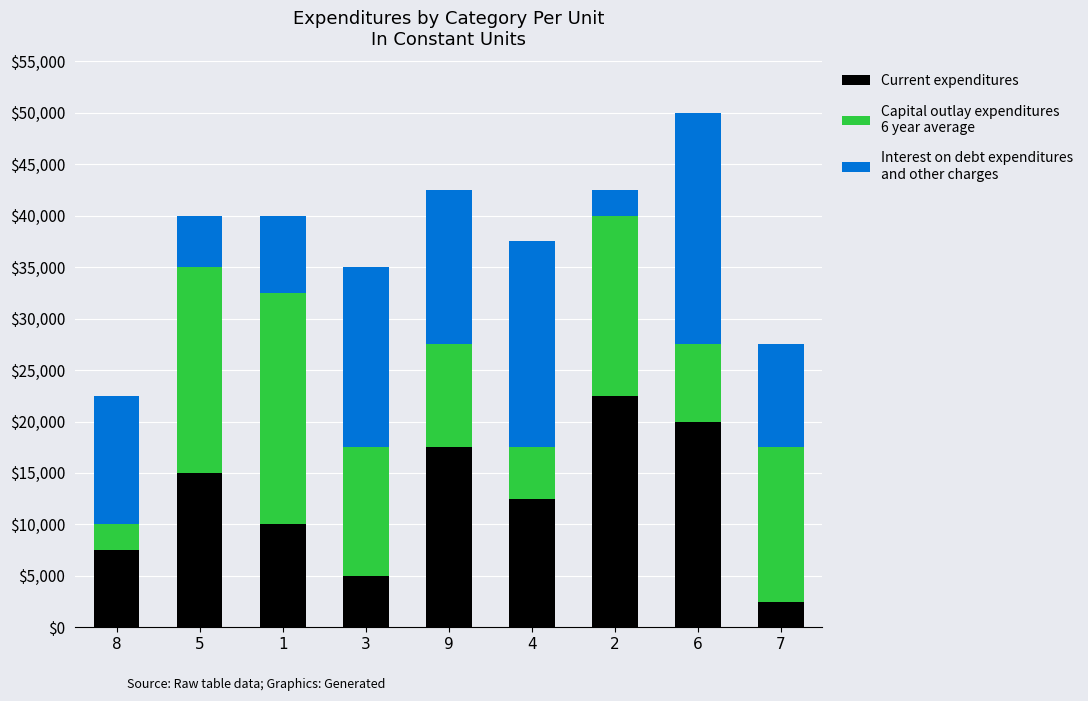

What is the total value across all series at 4?

37500